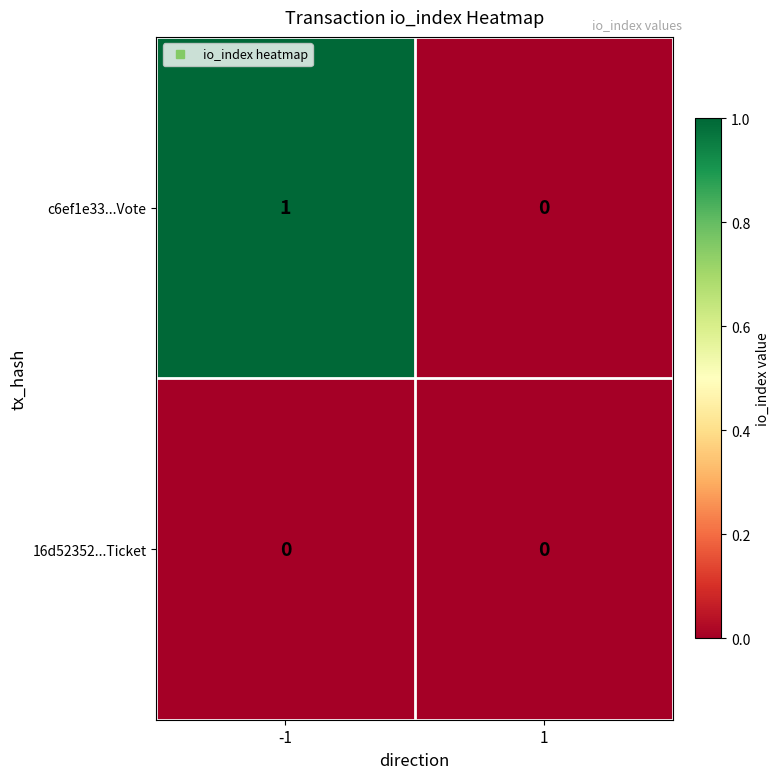

What is the greatest value displayed?

1